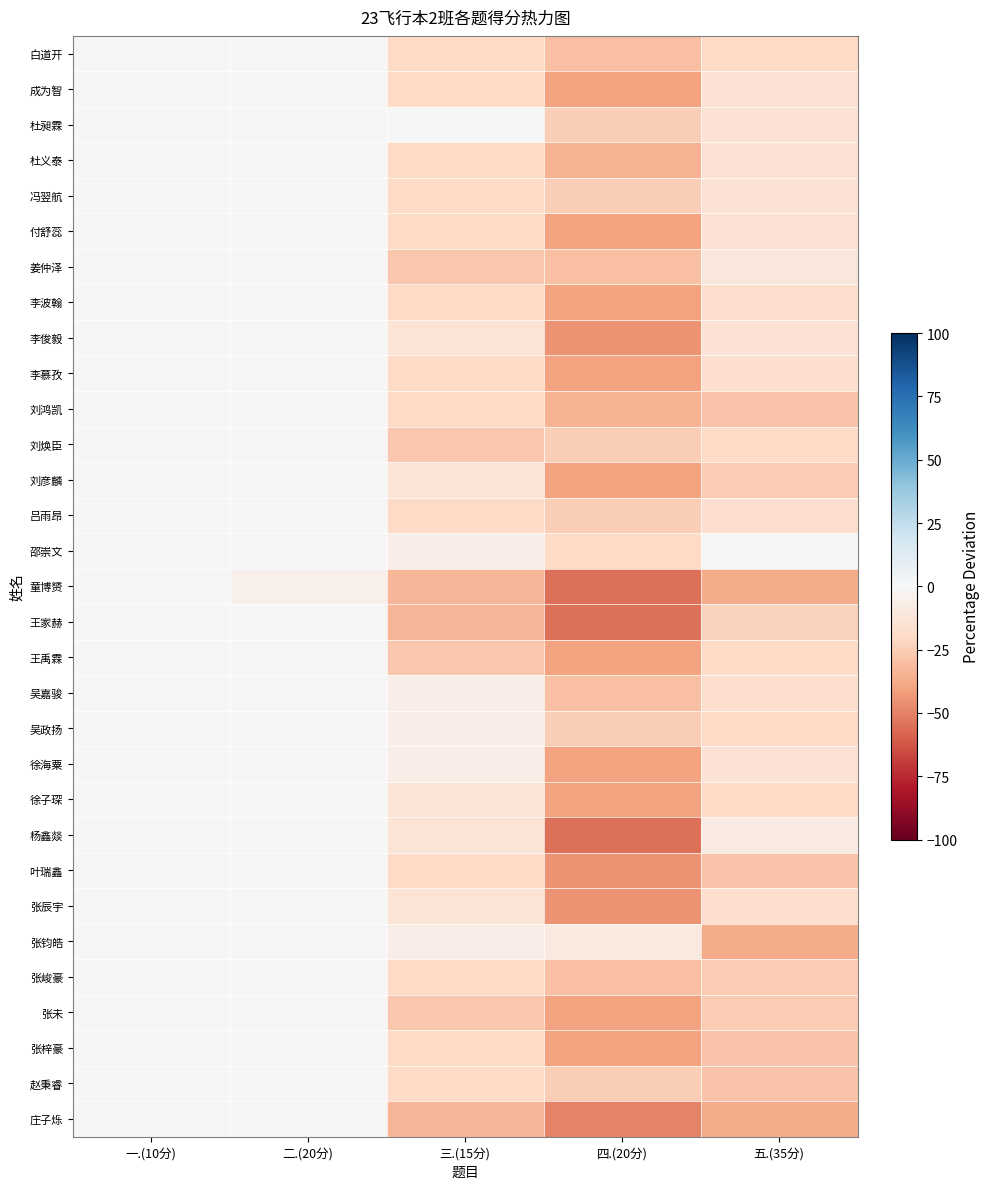

Rank the series by their maximum value, from lowest to highest.

白道开, 成为智, 杜昶霖, 杜义泰, 冯翌航, 付舒蕊, 姜仲泽, 李波翰, 李俊毅, 李慕孜, 刘鸿凯, 刘焕臣, 刘彦麟, 吕雨昂, 邵崇文, 童博赟, 王家赫, 王禹霖, 吴嘉骏, 吴政扬, 徐海粟, 徐子琛, 杨鑫燚, 叶瑞鑫, 张辰宇, 张钧皓, 张峻豪, 张未, 张梓豪, 赵秉睿, 庄子烁